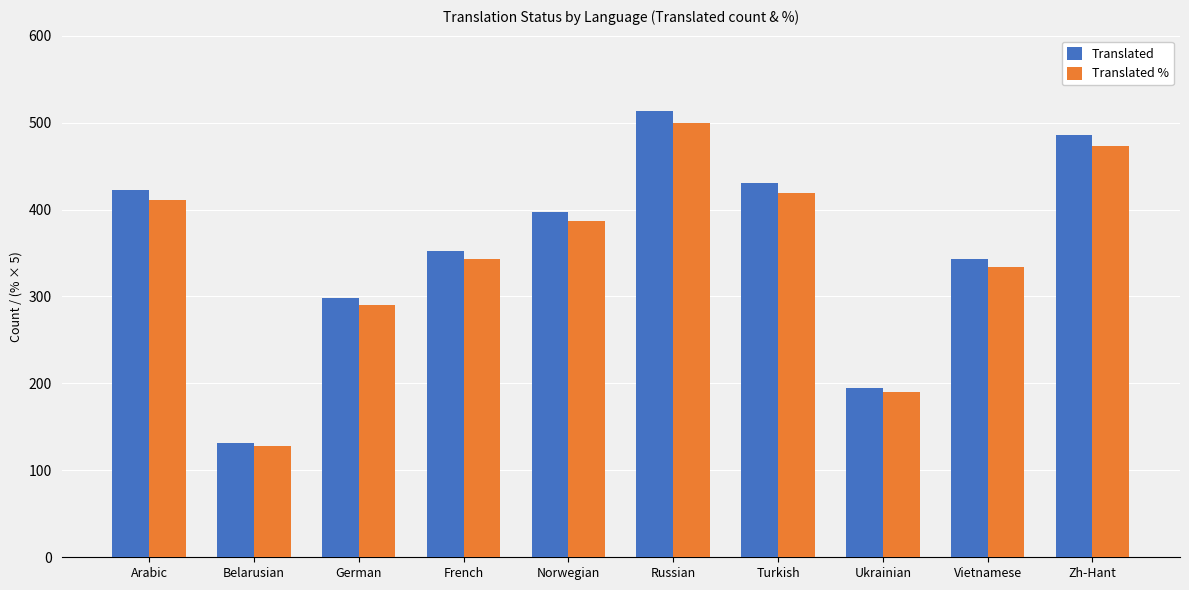

Reading left to right, what are all the values shown in this chart?

Translated: 422.0	132.0	298.0	352.0	397.0	513.0	430.0	195.0	343.0	486.0
Translated %: 411.0	128.5	290.0	343.0	386.5	500.0	419.0	190.0	334.0	473.5